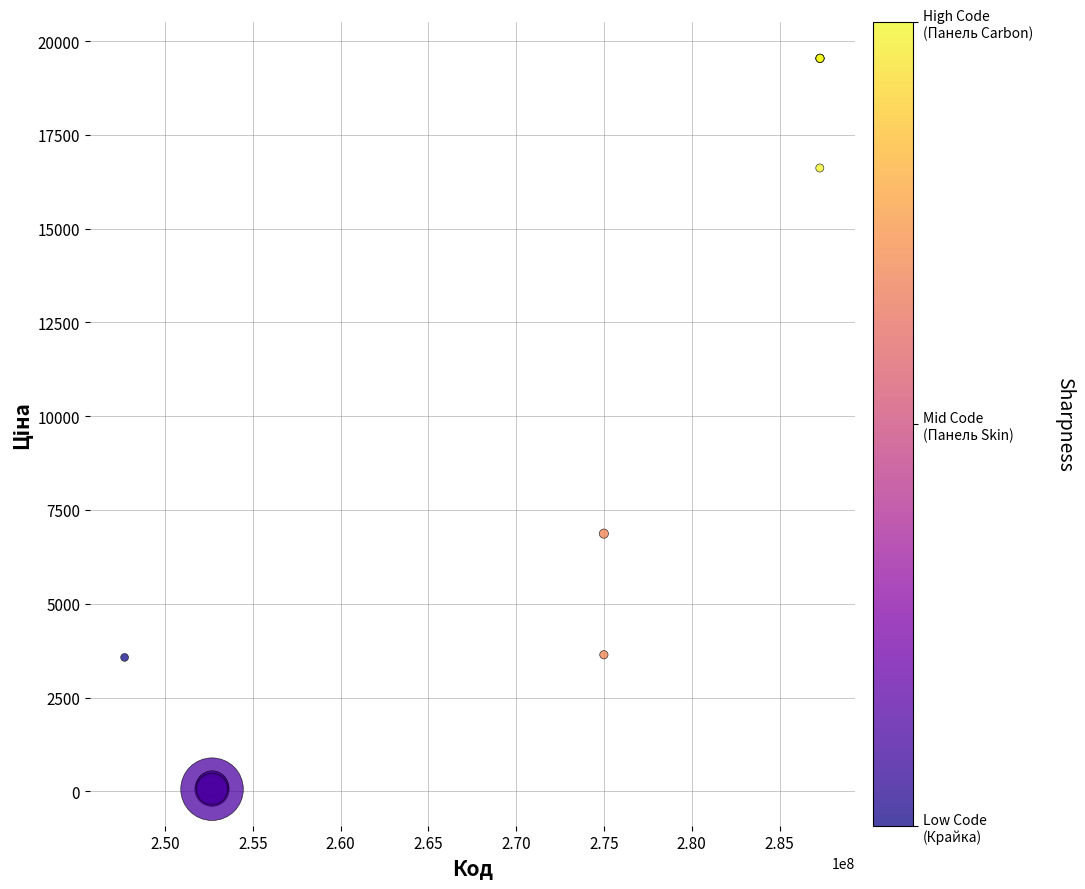

What Y value in the scatter plot is closest to 9799?

6869.4